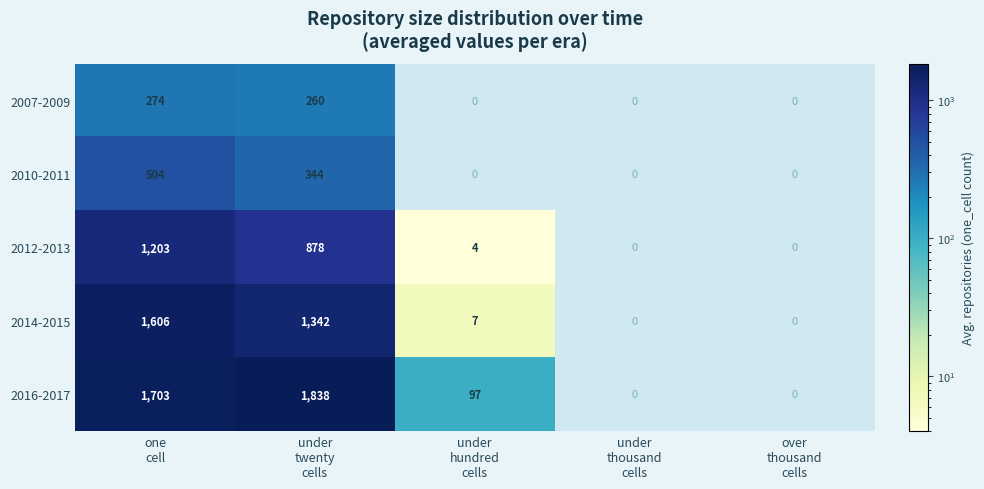

The 2012-2013 series shows 4.0 at under hundred cells. True or false?

True